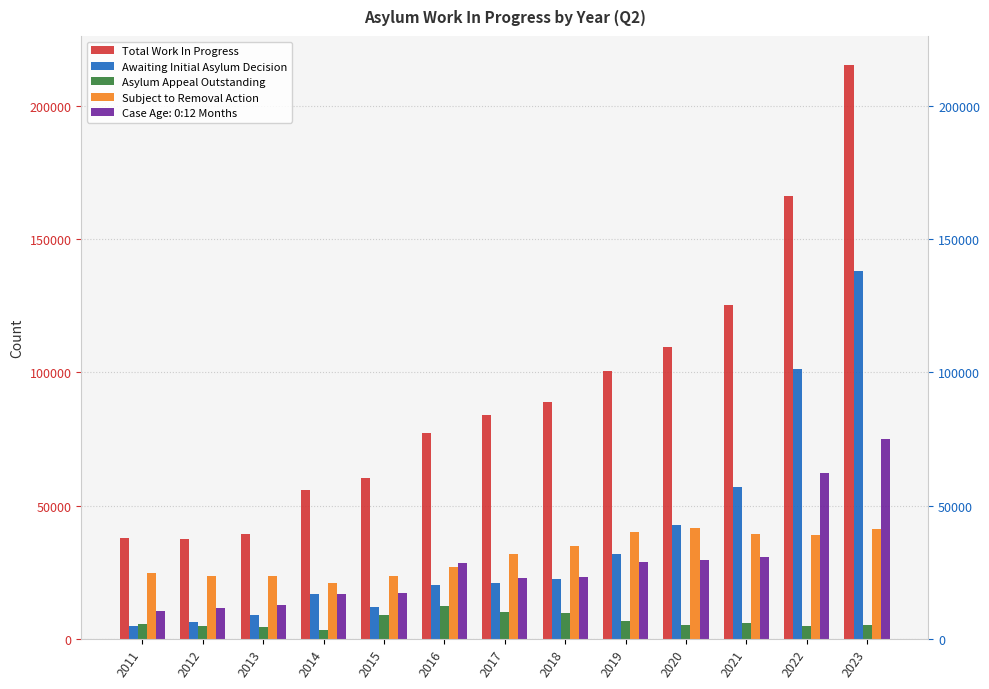

How many groups of bars are there?

13